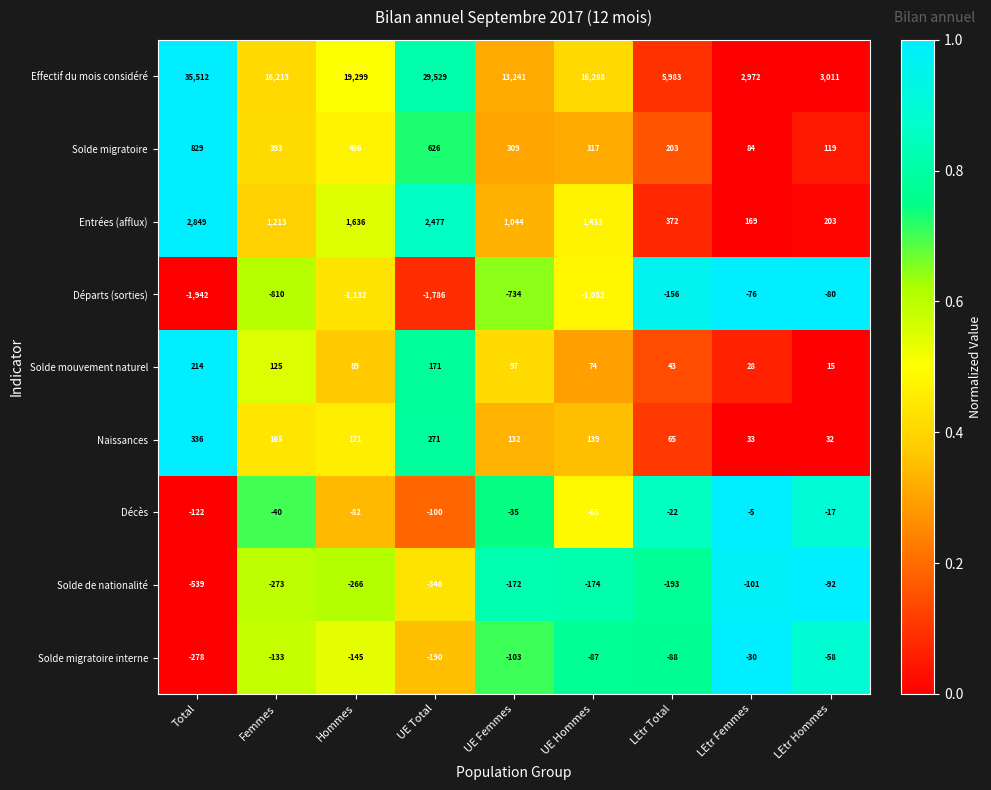

How many series are shown in this chart?

9